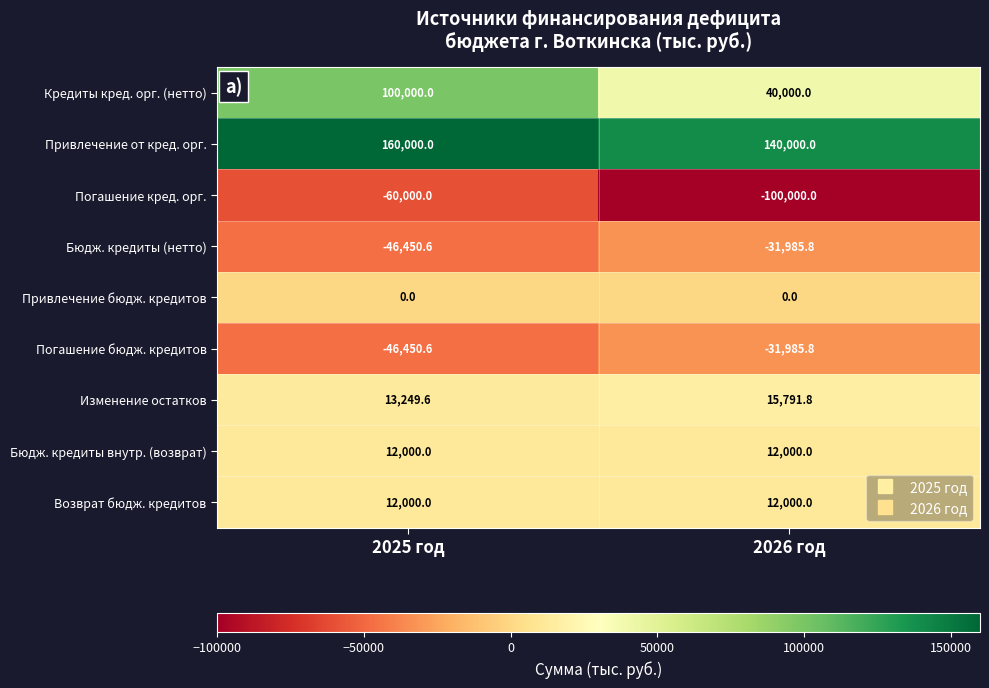

At which category is the sum across all series the highest?

2025 год